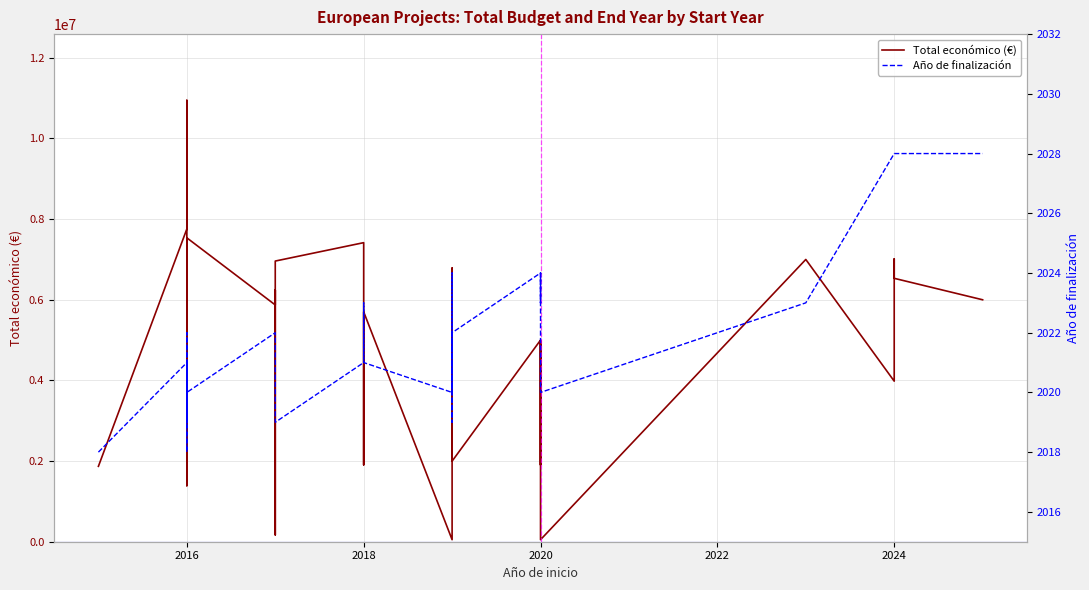

What is the smallest value displayed?

2018